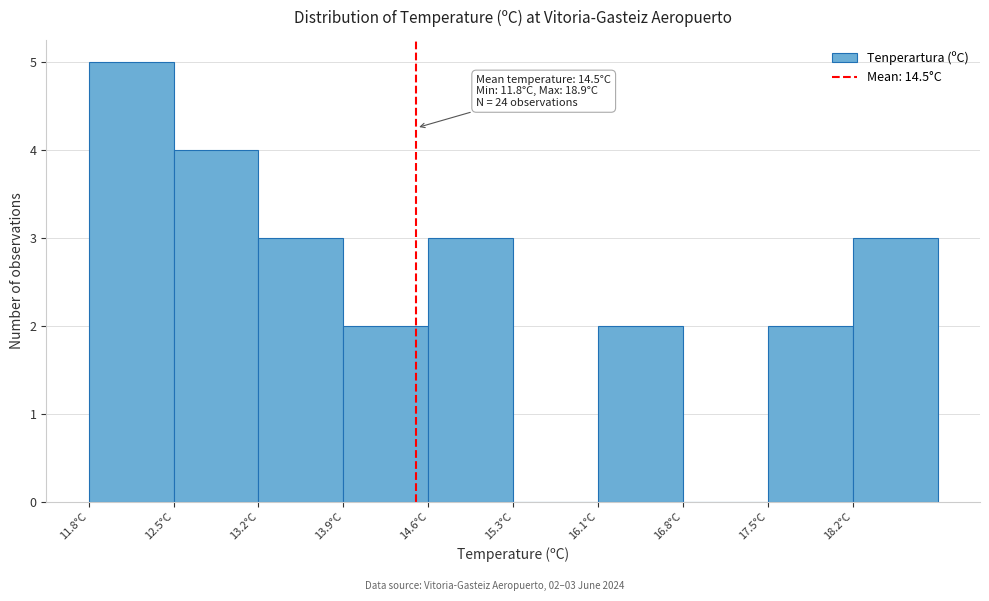

Over which range of the x-axis is the bar tallest?

11.80 to 12.51